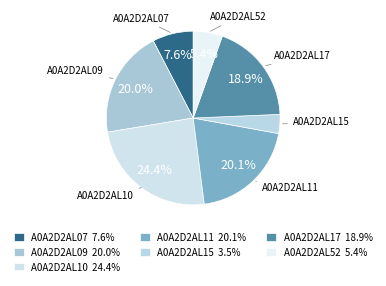

Between A0A2D2AL09 and A0A2D2AL10, which is larger?

A0A2D2AL10